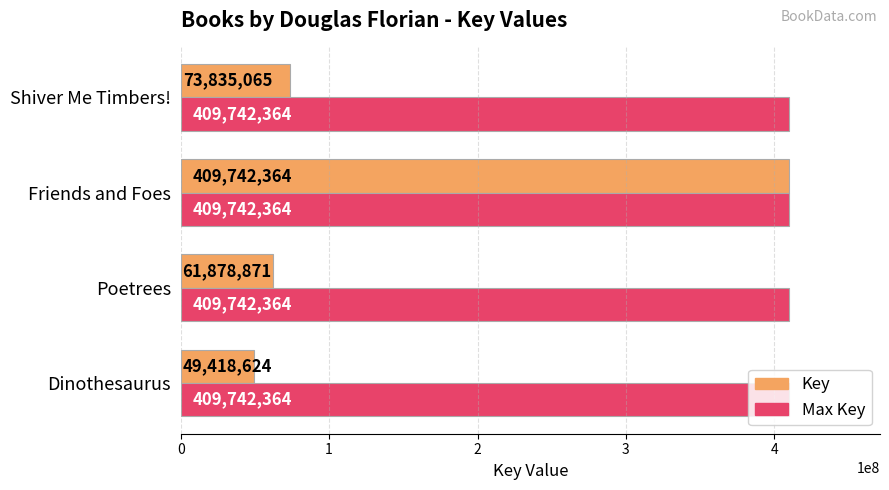

At how many categories does at least one series exceed 112000005?

4